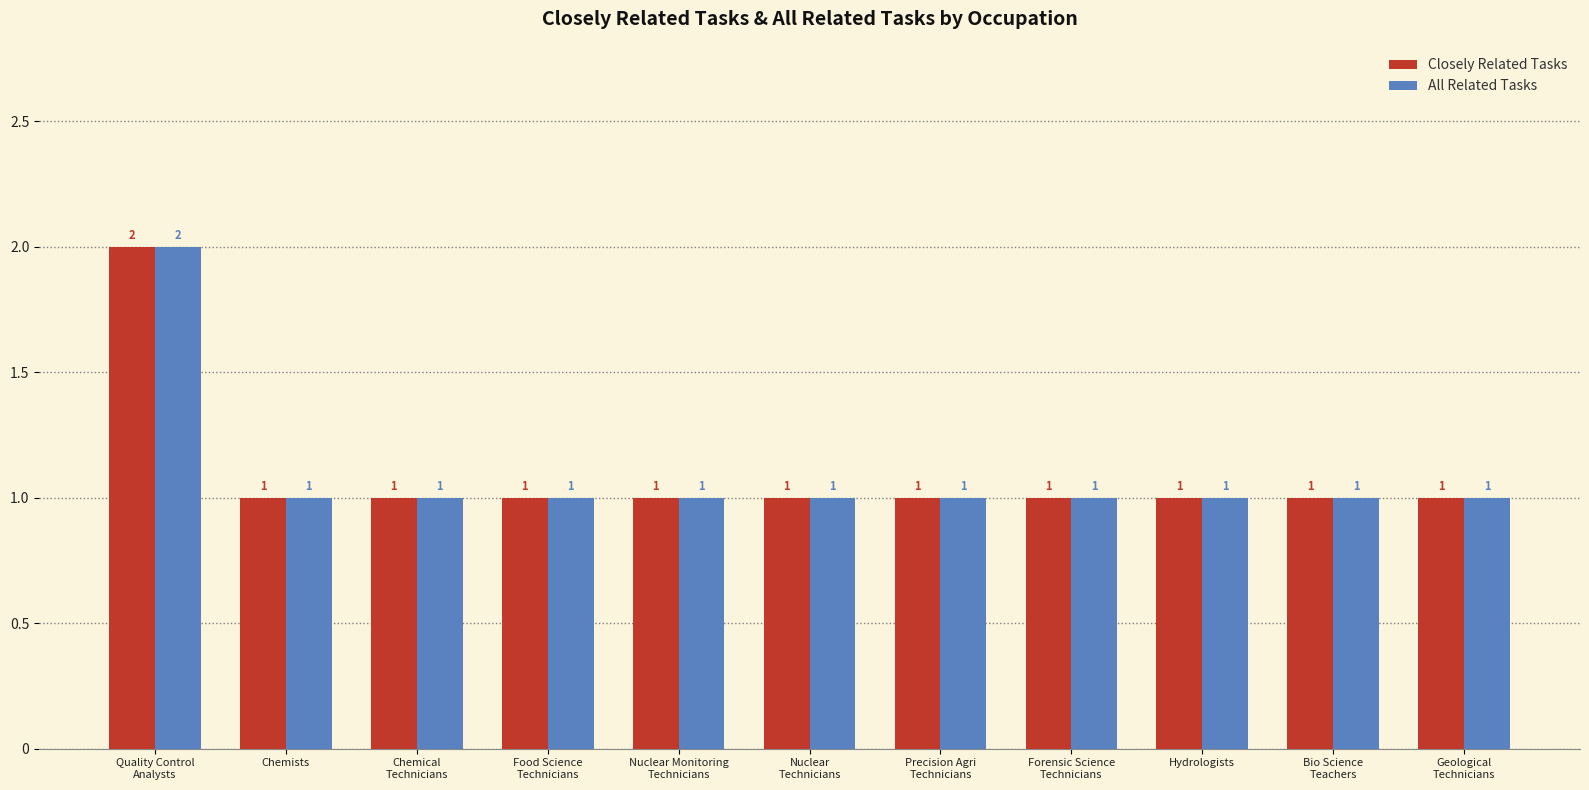

Reading left to right, transcribe all the data shown in this chart.

Closely Related Tasks: Quality Control
Analysts=2	Chemists=1	Chemical
Technicians=1	Food Science
Technicians=1	Nuclear Monitoring
Technicians=1	Nuclear
Technicians=1	Precision Agri
Technicians=1	Forensic Science
Technicians=1	Hydrologists=1	Bio Science
Teachers=1	Geological
Technicians=1
All Related Tasks: Quality Control
Analysts=2	Chemists=1	Chemical
Technicians=1	Food Science
Technicians=1	Nuclear Monitoring
Technicians=1	Nuclear
Technicians=1	Precision Agri
Technicians=1	Forensic Science
Technicians=1	Hydrologists=1	Bio Science
Teachers=1	Geological
Technicians=1